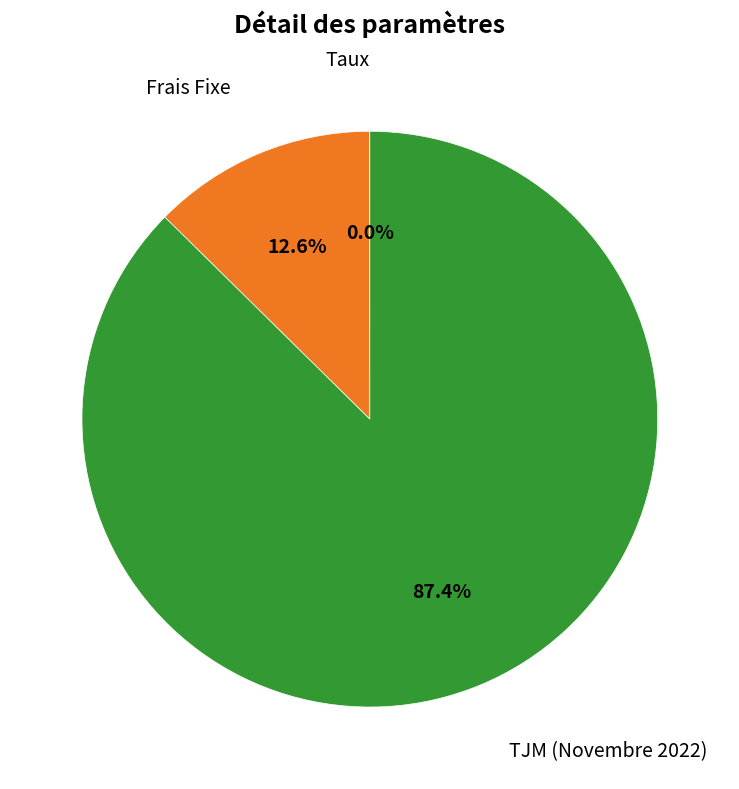

What is the total percentage of Frais Fixe and TJM (Novembre 2022)?

100.0%